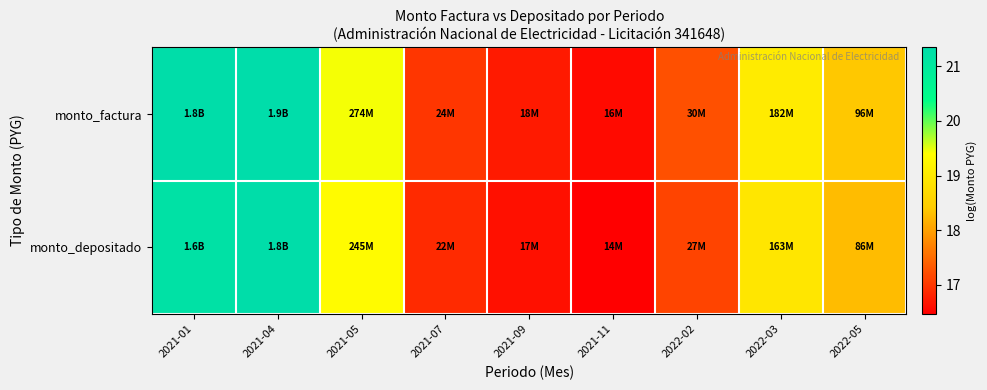

Between 2021-01 and 2021-11, which series saw the biggest shift?

monto_depositado